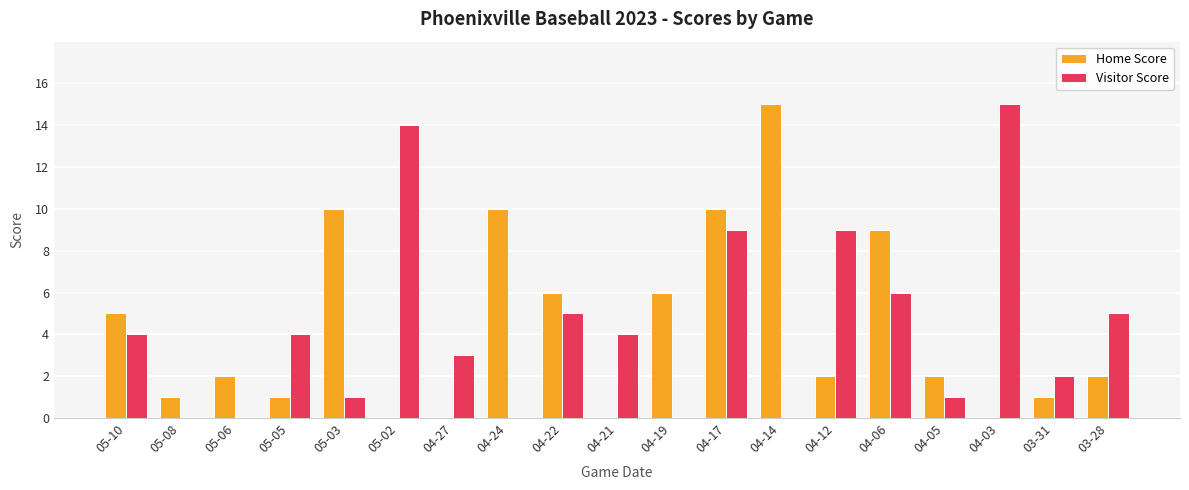

Is it true that Visitor Score equals 1 at 03-31?

False